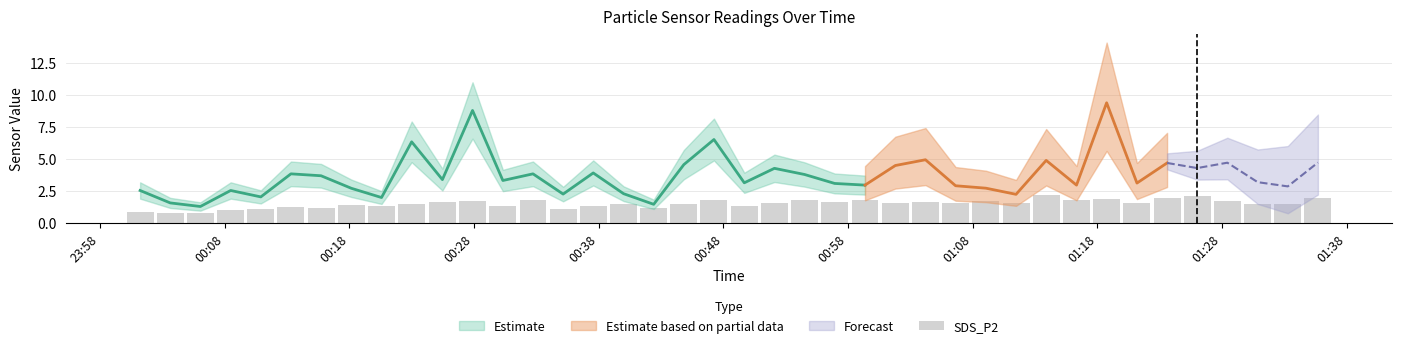

What is the value of the 21st bar from the left?

1.3